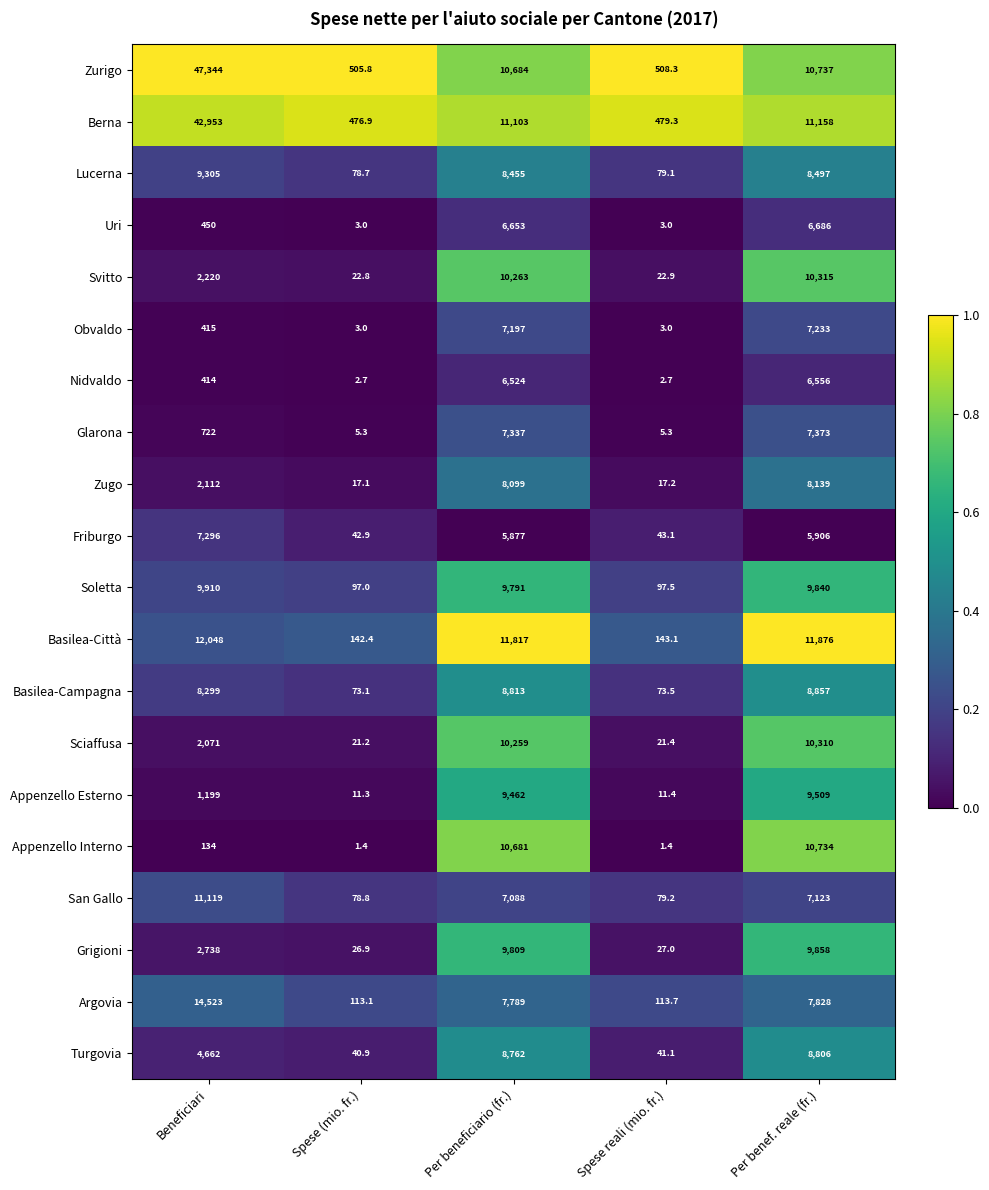

True or false: San Gallo has a value of 18555.4 at Beneficiari.

False